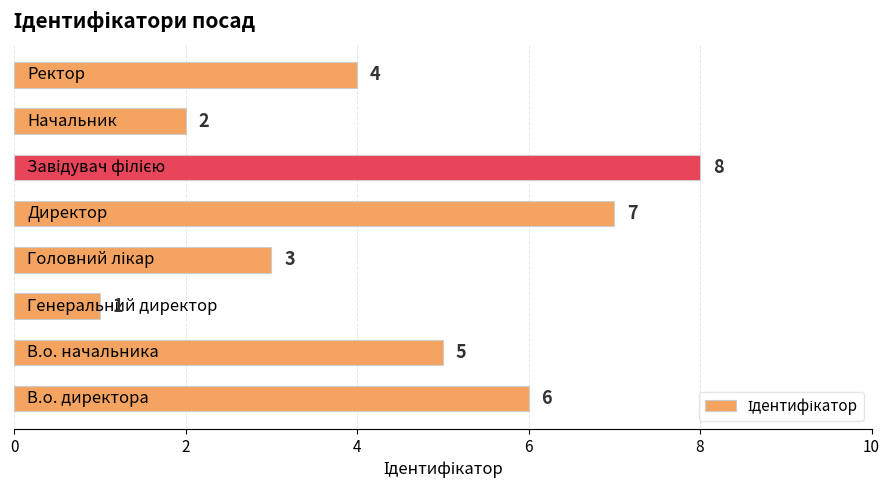

What is the maximum value shown in the chart?

8